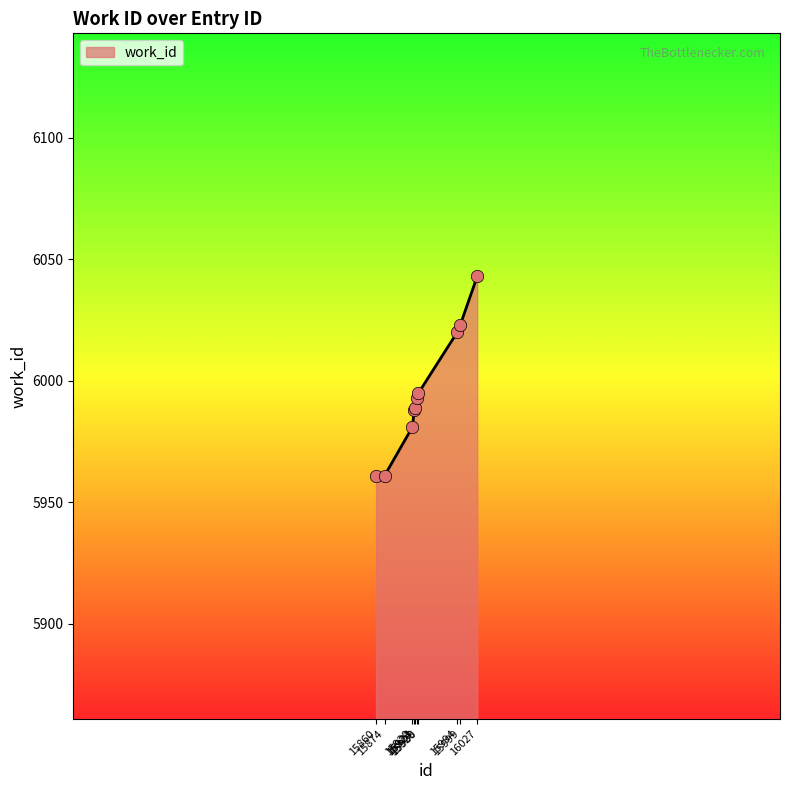

Between 15924 and 15994, which is larger?

15994